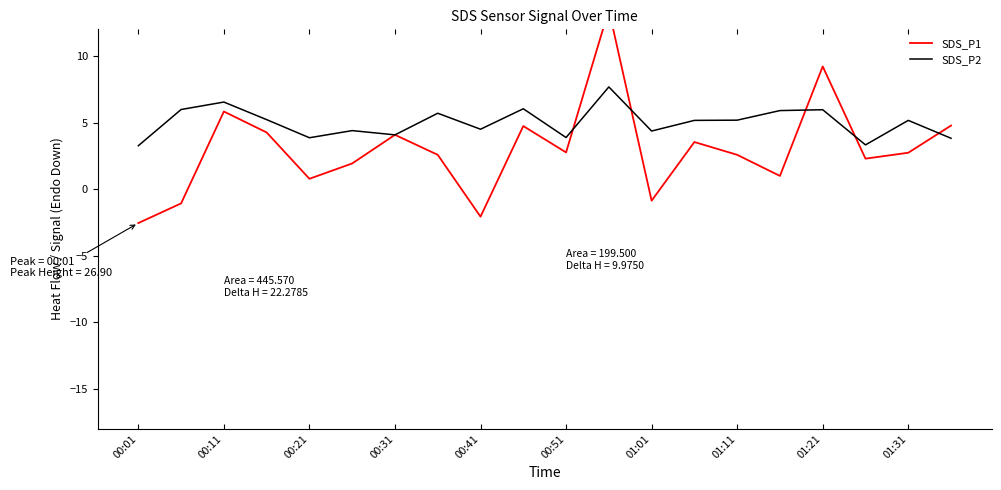

What is the spread (max minus min) of values at 01:11?

3.1